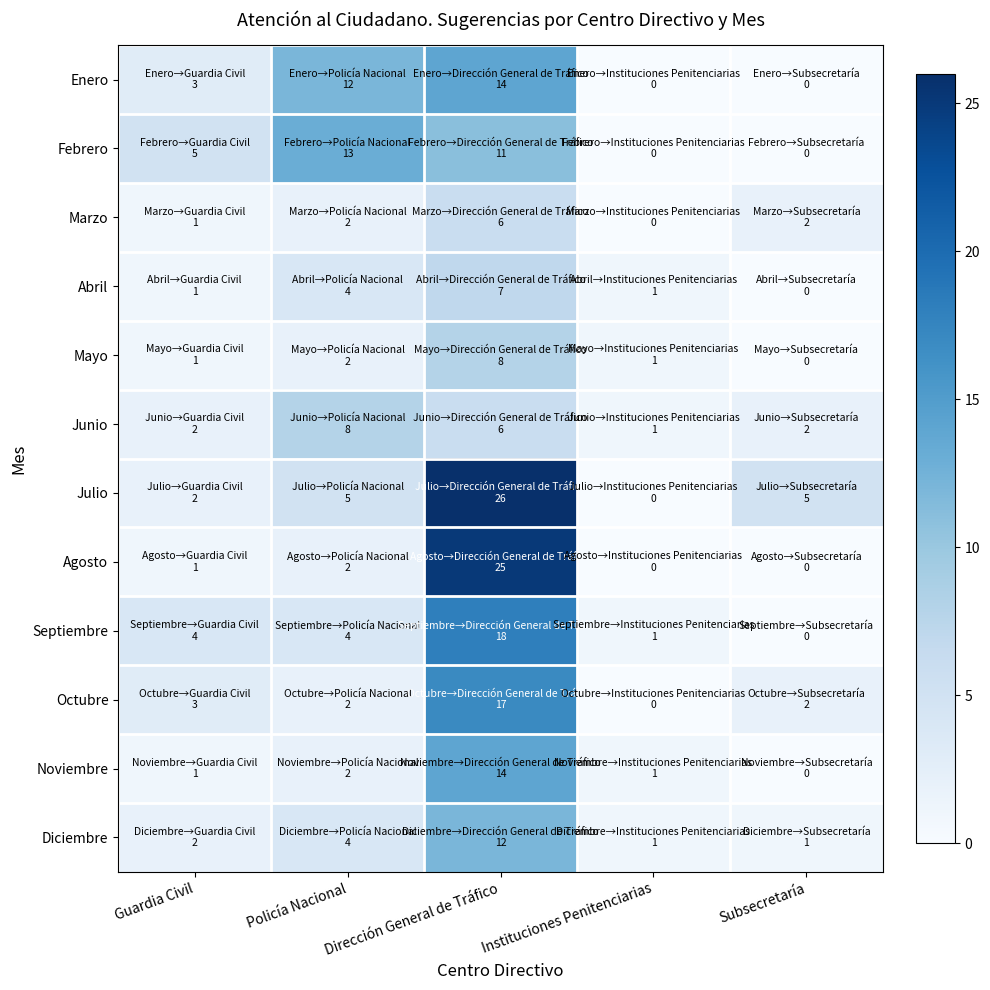

At which category is the sum across all series the highest?

Dirección General de Tráfico